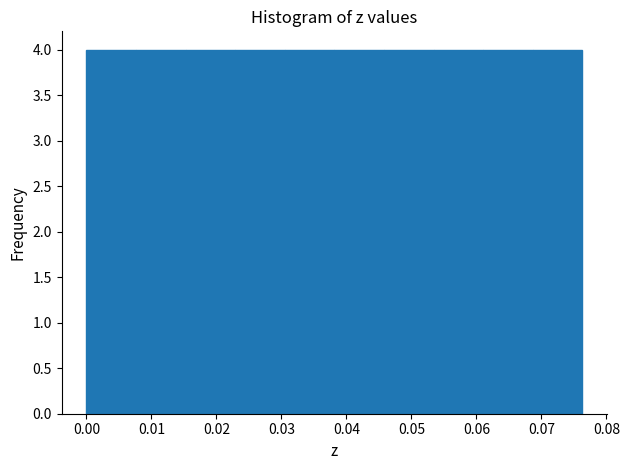

Reading left to right, transcribe this chart: for each bar, give the range it covers on the x-axis and its height. Neither the bar edges nor the heights are printed on the chart, so give them approximately, as read against the axes.

0.000 to 0.008: 4
0.008 to 0.015: 4
0.015 to 0.023: 4
0.023 to 0.031: 4
0.031 to 0.038: 4
0.038 to 0.046: 4
0.046 to 0.053: 4
0.053 to 0.061: 4
0.061 to 0.069: 4
0.069 to 0.076: 4